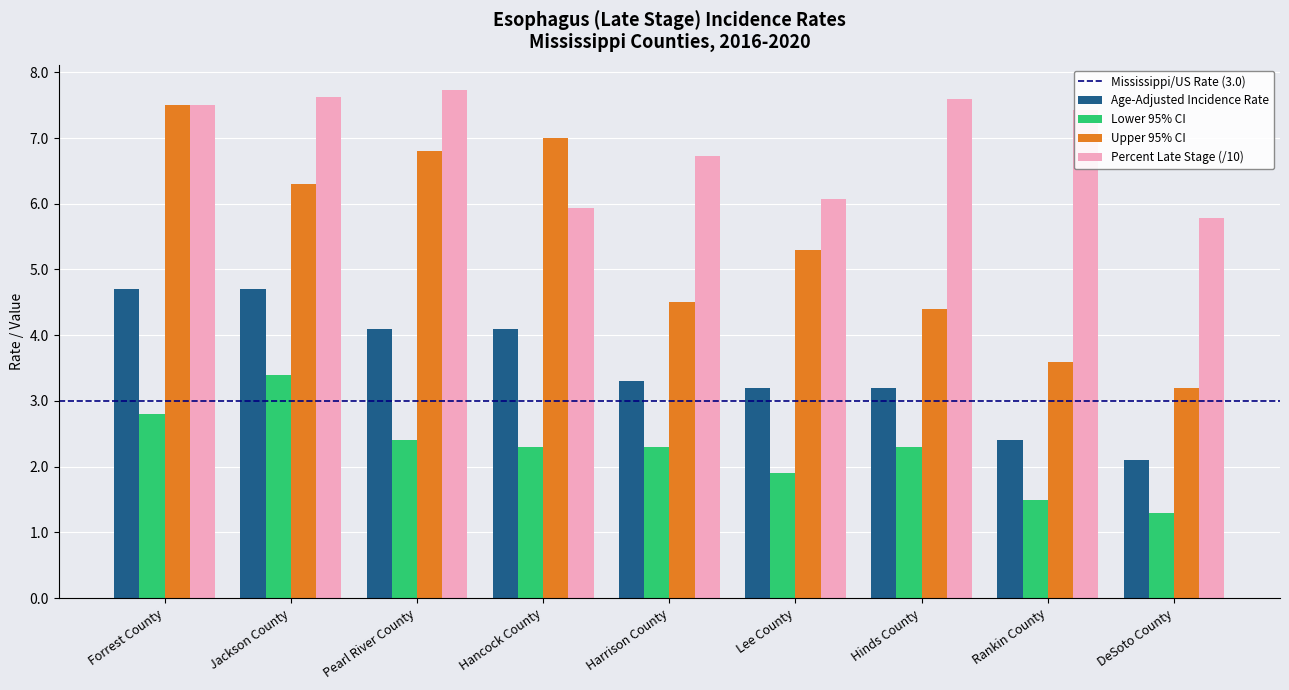

Is the value of Upper 95% CI at DeSoto County greater than the value of Age-Adjusted Incidence Rate at Rankin County?

Yes